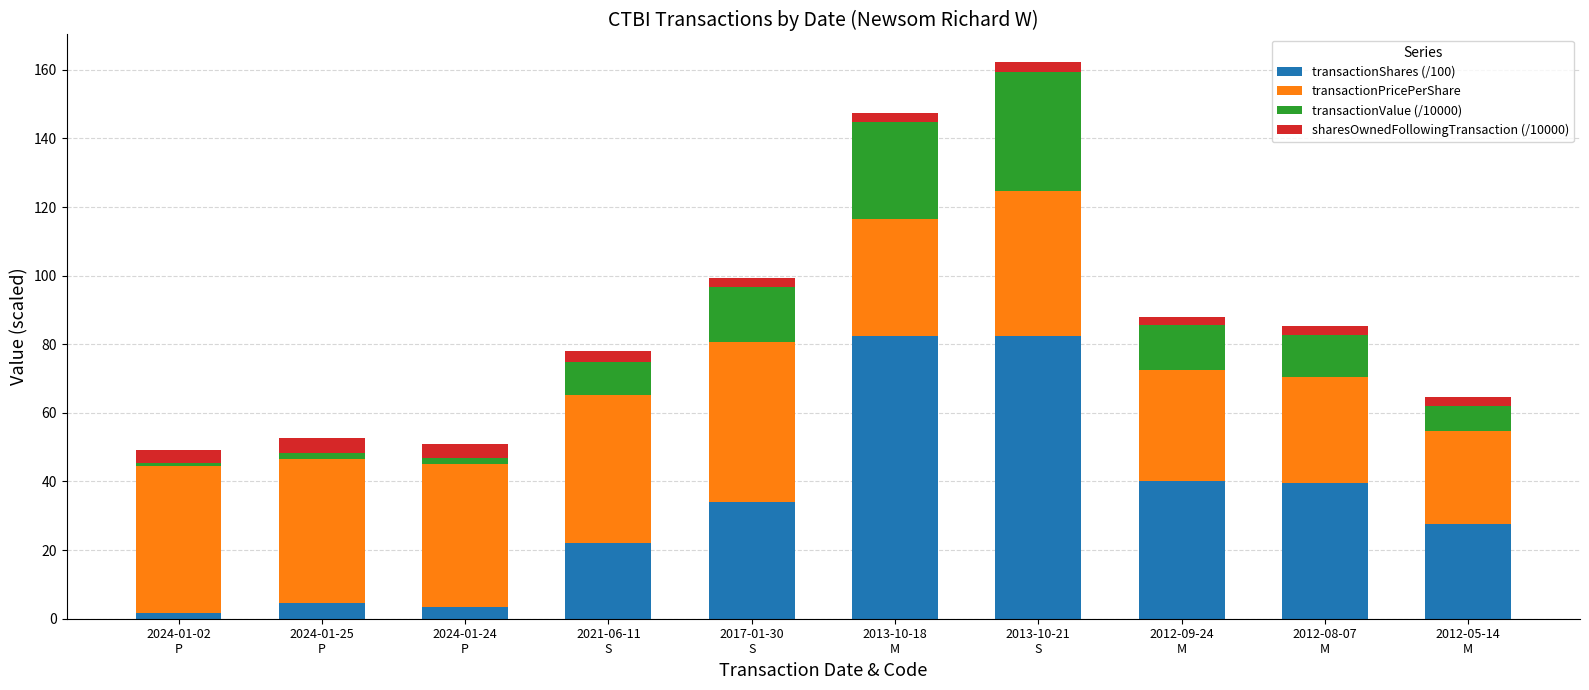

What is the average value of the transactionShares (/100) series?

33.8